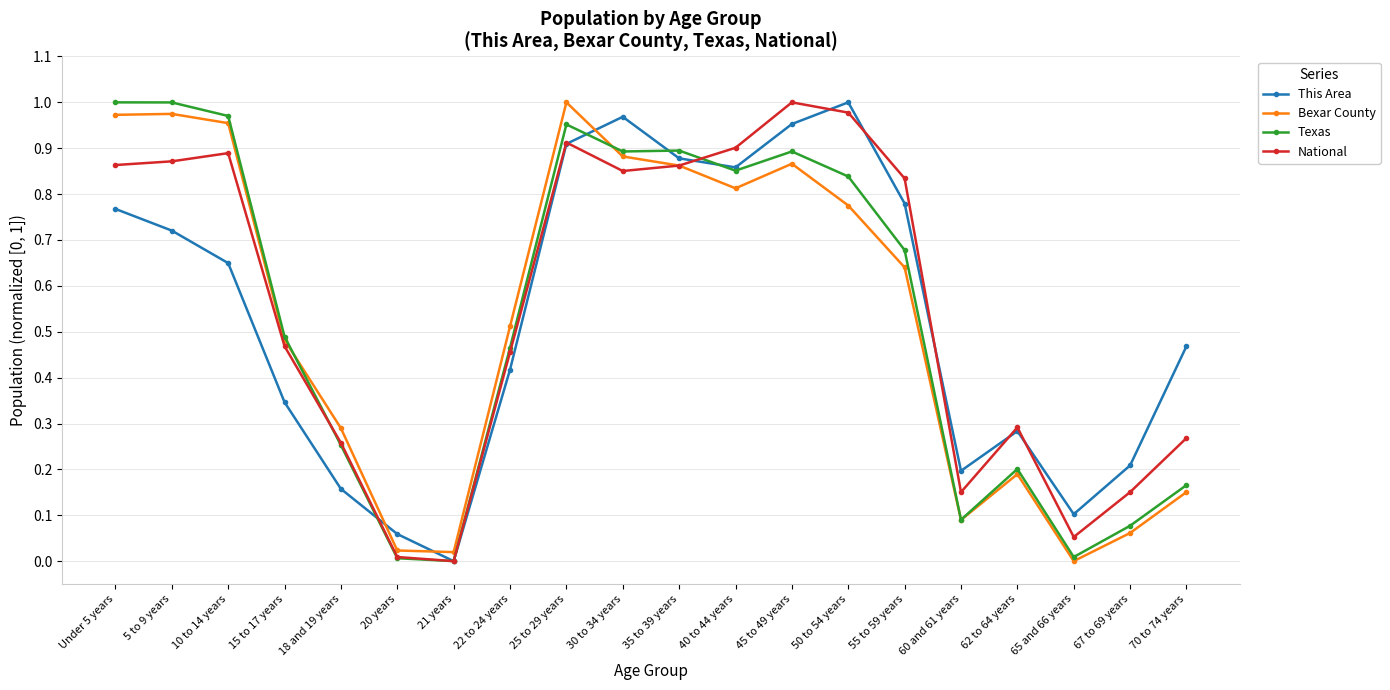

How many interior local valleys does the This Area series have?

4